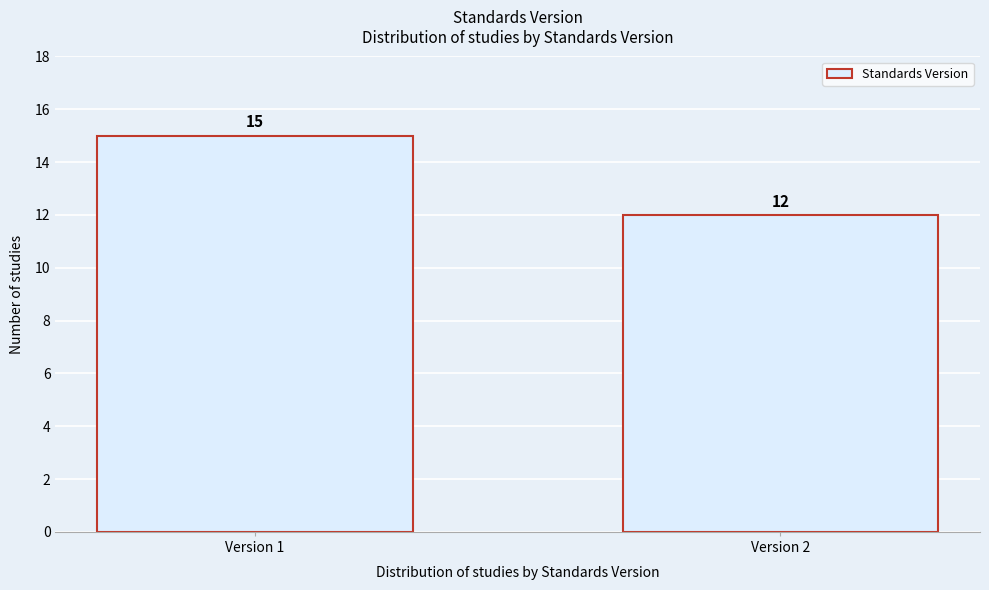

Reading right to left, transcribe all the data shown in this chart.

Version 2=12	Version 1=15